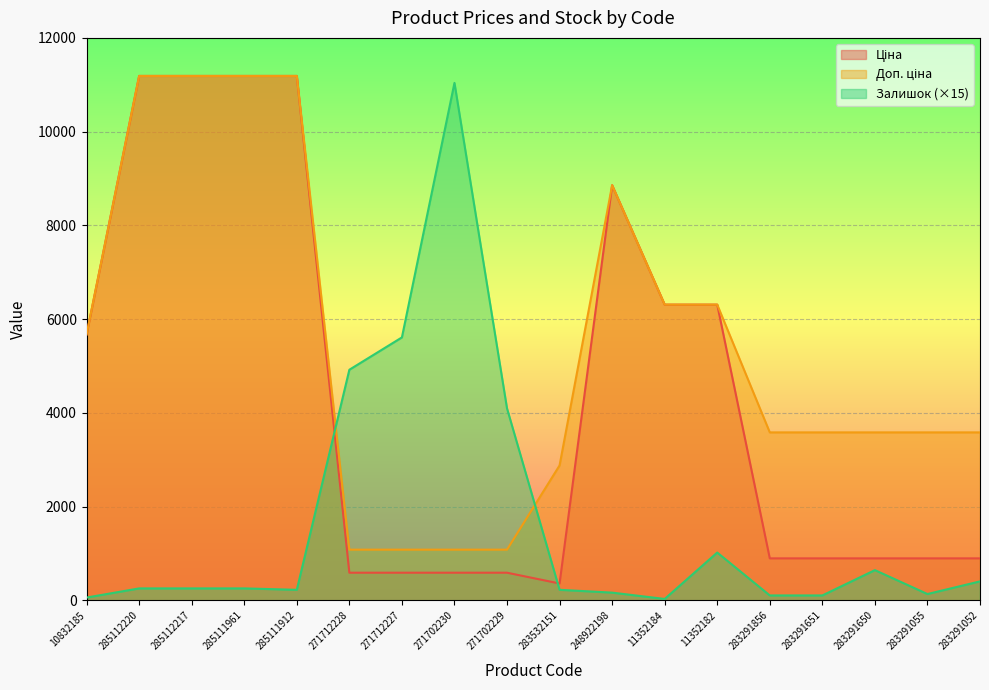

What is the label of the 3rd point from the right?

283291650